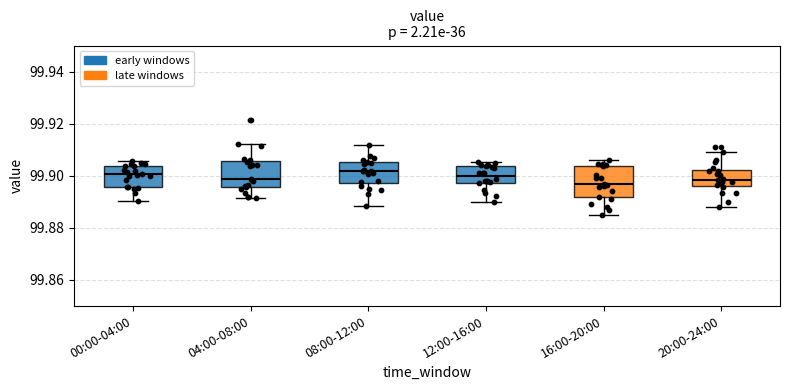

Reading left to right, read every box against the y-axis: the position of its median line, the range the box covers, and the ends of its whiskers. The values are not printed on the chart, so give them approximately, as read against the axis.

00:00-04:00: median 99.900, box 99.896 to 99.904, whiskers 99.890 to 99.906
04:00-08:00: median 99.898, box 99.896 to 99.906, whiskers 99.892 to 99.912
08:00-12:00: median 99.902, box 99.898 to 99.906, whiskers 99.888 to 99.912
12:00-16:00: median 99.900, box 99.898 to 99.904, whiskers 99.890 to 99.906
16:00-20:00: median 99.896, box 99.892 to 99.904, whiskers 99.884 to 99.906
20:00-24:00: median 99.898, box 99.896 to 99.902, whiskers 99.888 to 99.910